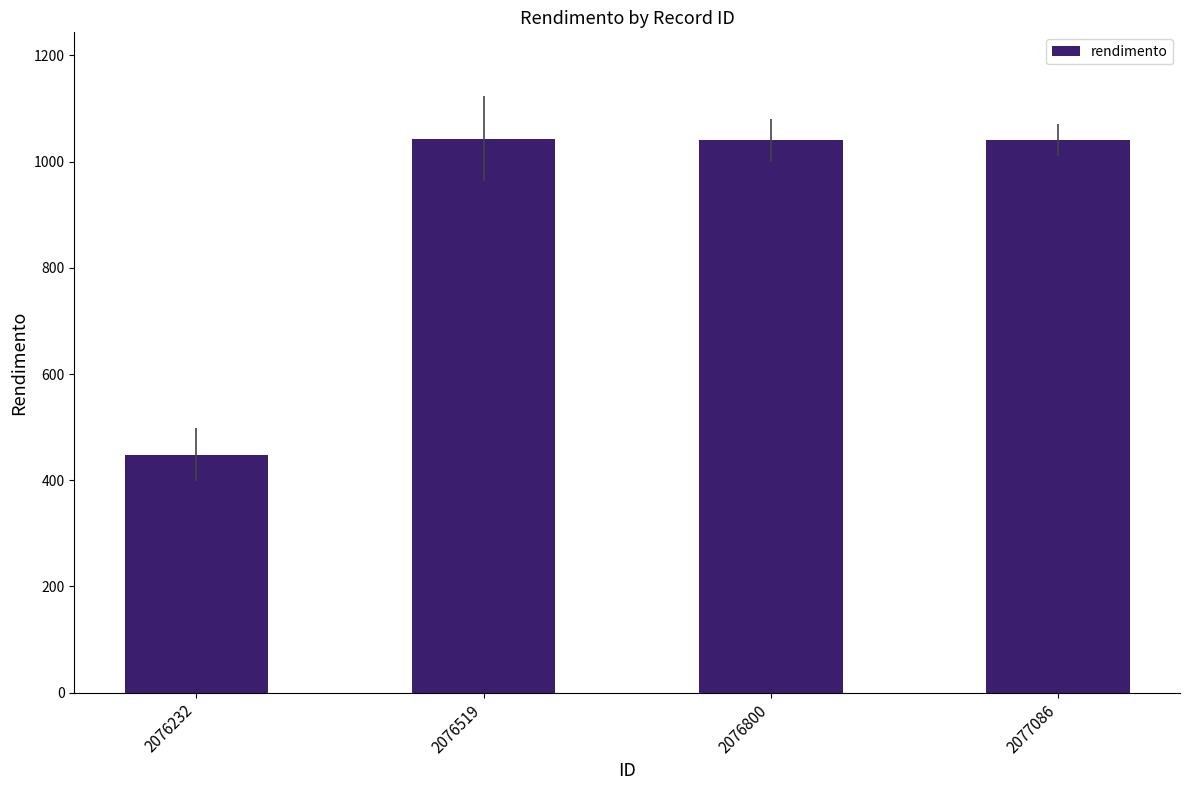

Does the chart contain any negative values?

No